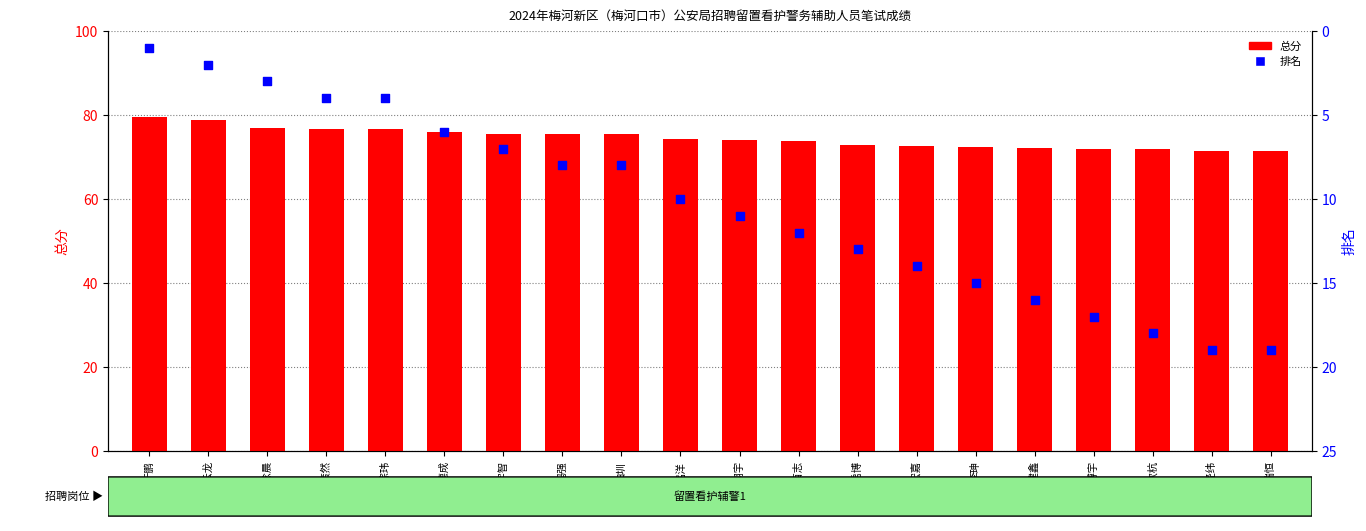

Which series reaches the maximum Y coordinate?

总分